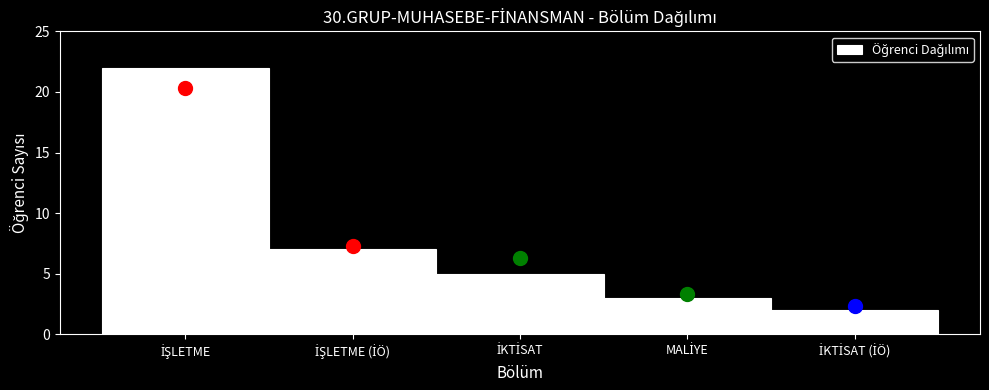

Reading left to right, list all the values displayed in this chart.

22	7	5	3	2